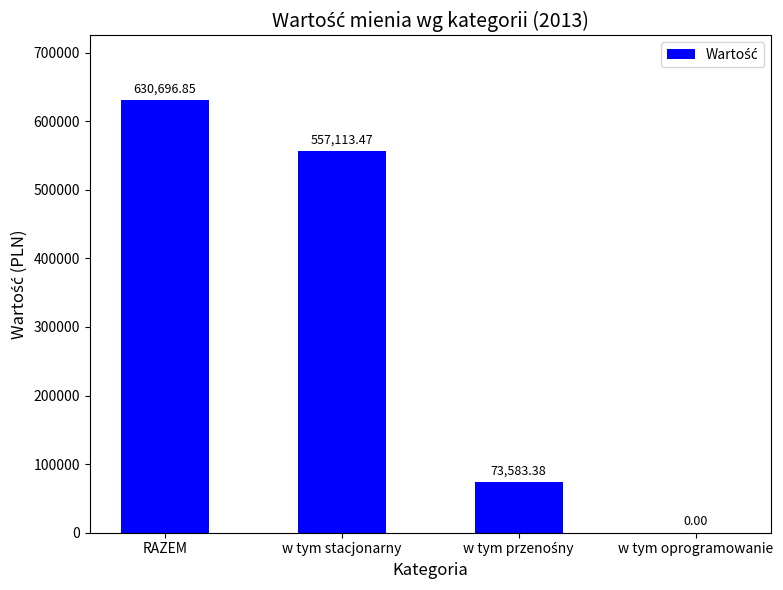

Between w tym stacjonarny and RAZEM, which is larger?

RAZEM